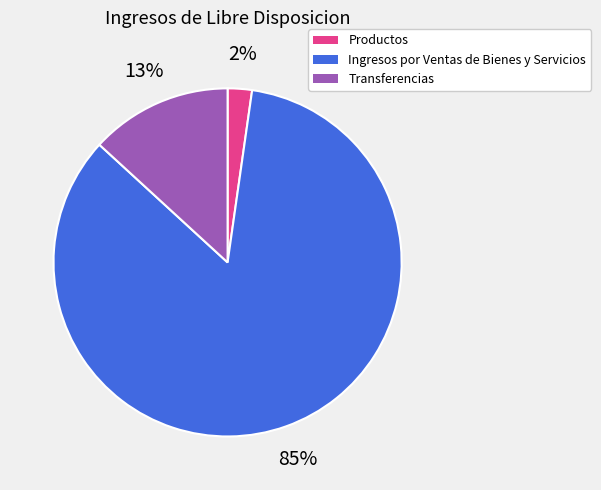

How many segments does this pie chart have?

3